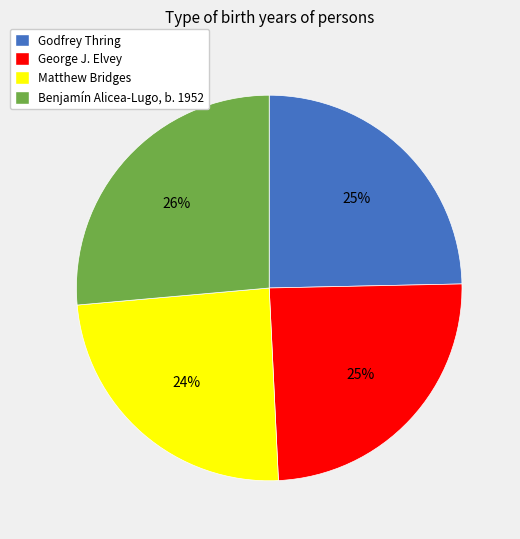

Which slice is the largest?

Benjamín Alicea-Lugo, b. 1952